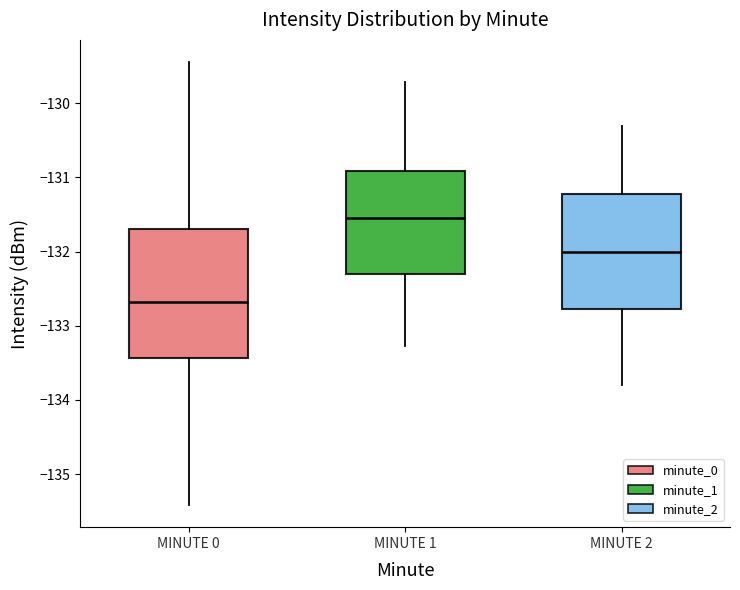

Reading left to right, read every box against the y-axis: the position of its median line, the range the box covers, and the ends of its whiskers. The values are not printed on the chart, so give them approximately, as read against the axis.

MINUTE 0: median -132.7, box -133.4 to -131.7, whiskers -135.4 to -129.4
MINUTE 1: median -131.5, box -132.3 to -130.9, whiskers -133.3 to -129.7
MINUTE 2: median -132.0, box -132.8 to -131.2, whiskers -133.8 to -130.3